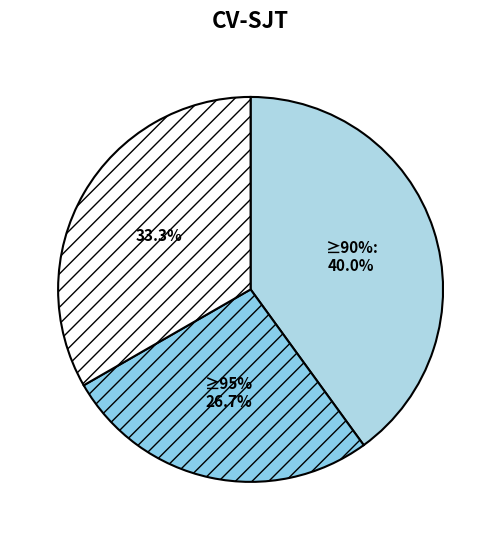

Do >=90% and <90% together represent more than half of the pie?

Yes